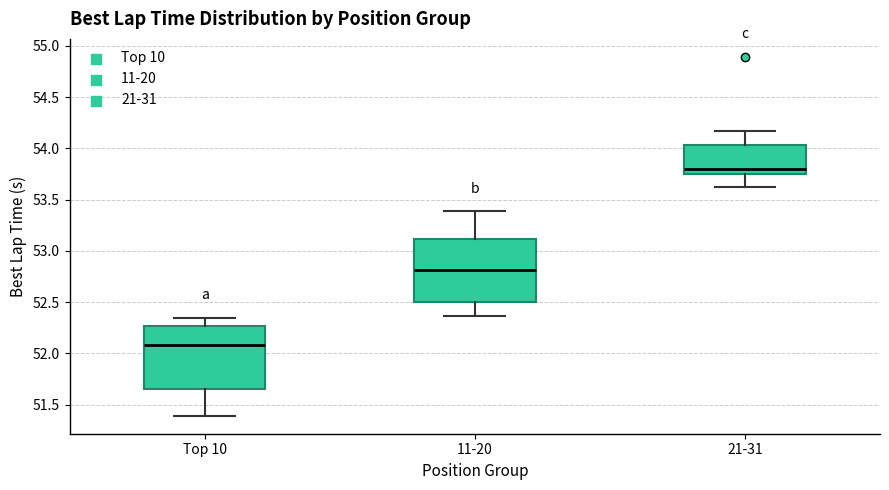

Reading left to right, transcribe this box plot: for each box, give where its median line is, the range the box spans, and where its two whiskers end, as read against the y-axis. The values are not printed on the chart, so give them approximately, as read against the axis.

Top 10: median 52.10, box 51.65 to 52.25, whiskers 51.40 to 52.35
11-20: median 52.80, box 52.50 to 53.10, whiskers 52.35 to 53.40
21-31: median 53.80, box 53.75 to 54.05, whiskers 53.60 to 54.15